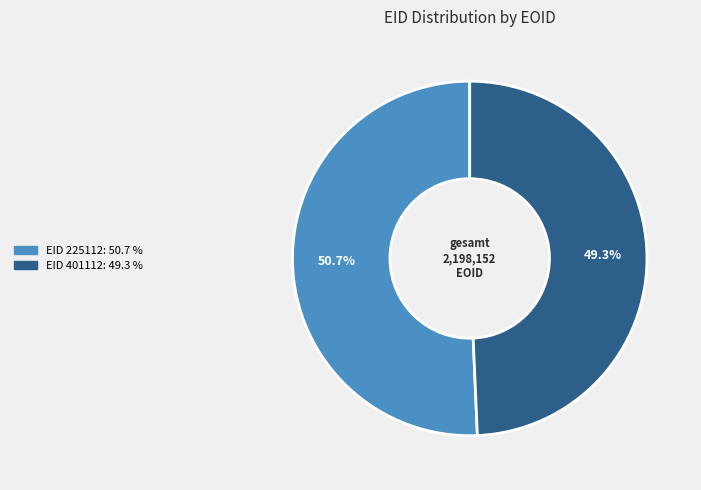

To the nearest percent, what is the difference between the largest and smallest slice percentages?

1%